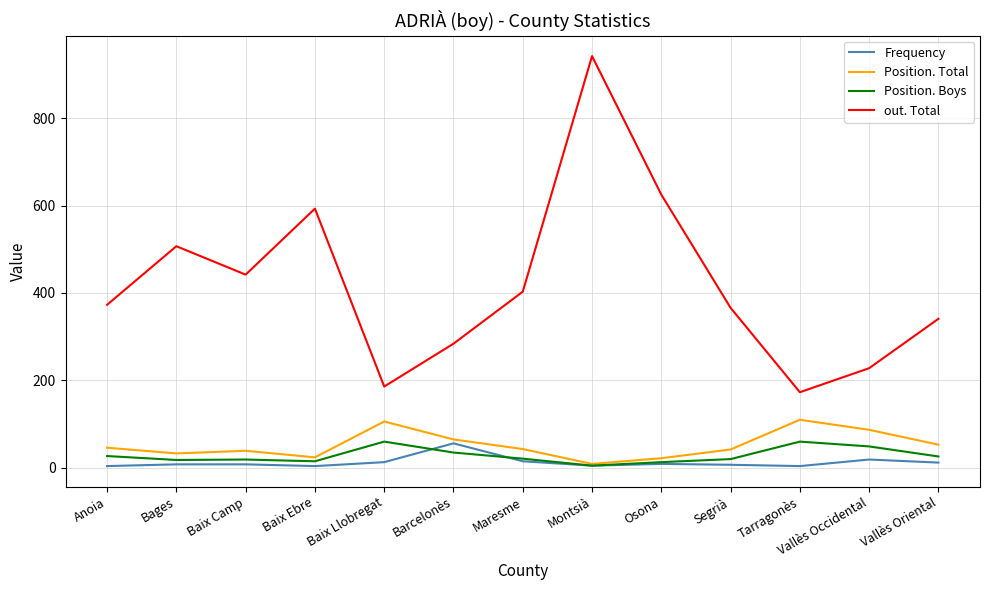

The value of Position. Total at Tarragonès is 110. True or false?

True